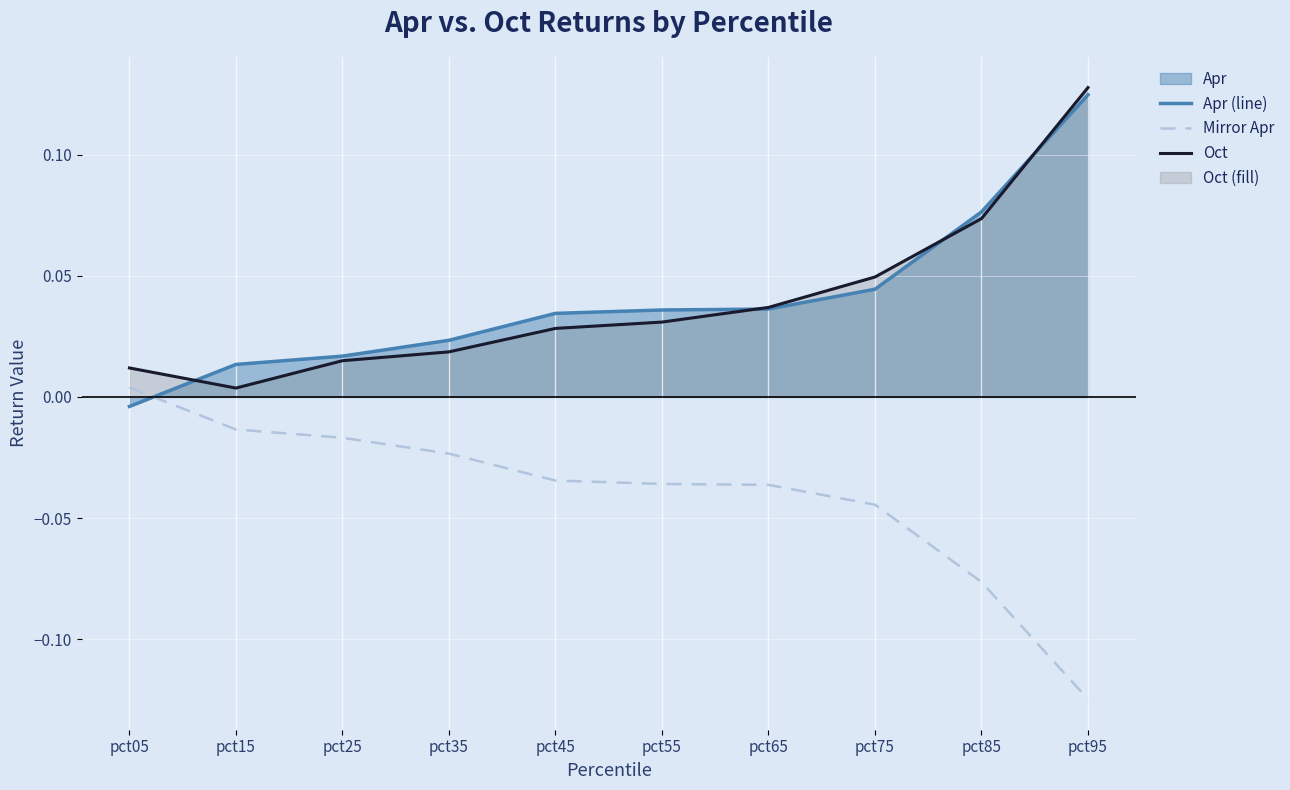

Where is the first local minimum for Oct?

pct15